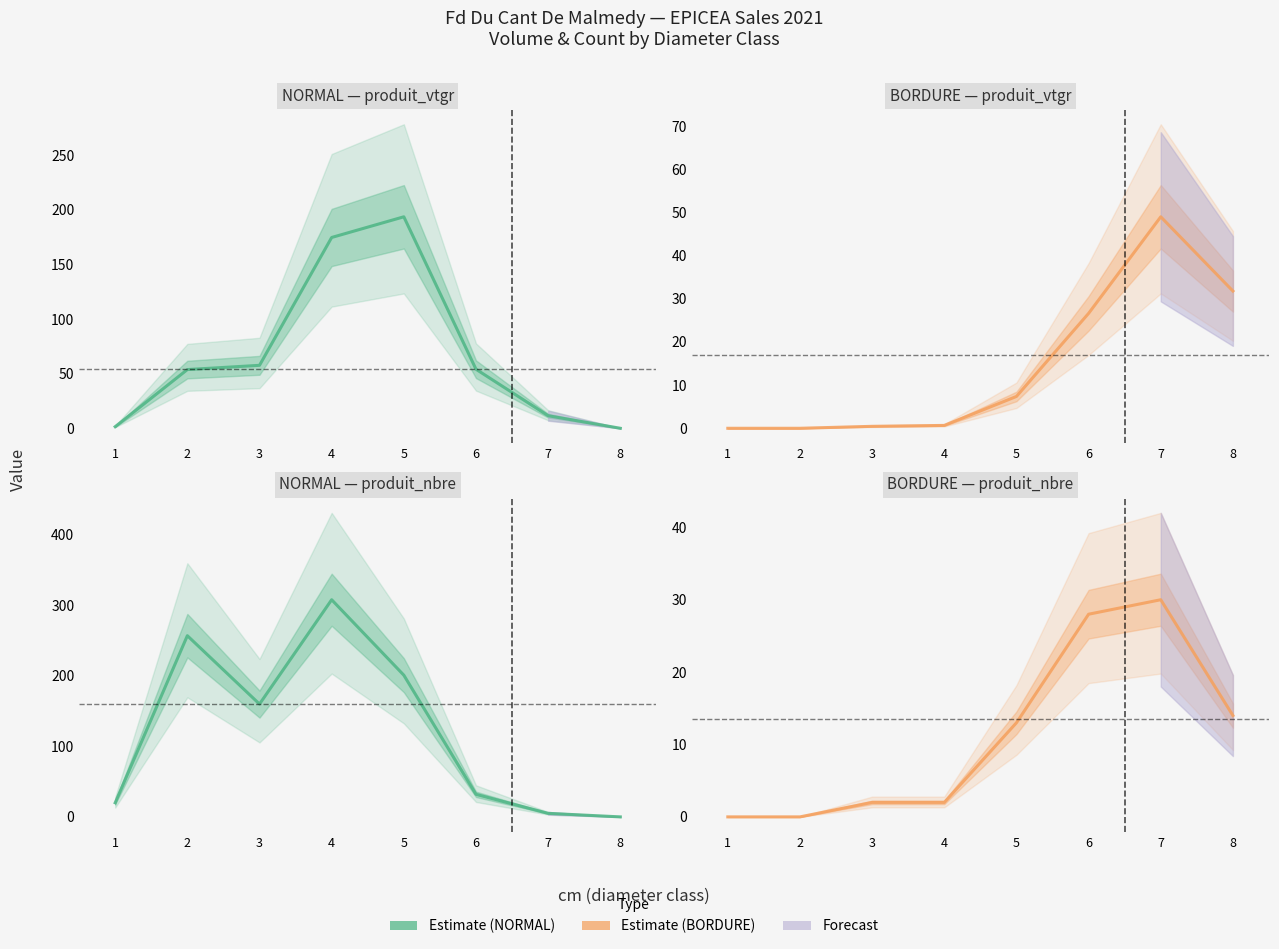

Reading left to right, what are all the values shown in this chart?

NORMAL — produit_vtgr: 1.5	53.8	57.7	174.8	193.7	54.1	11.5	0.0
BORDURE — produit_vtgr: 0.0	0.0	0.5	0.7	7.4	26.6	49.0	31.8
NORMAL — produit_nbre: 20.0	257.0	160.0	308.0	201.0	32.0	5.0	0.0
BORDURE — produit_nbre: 0.0	0.0	2.0	2.0	13.0	28.0	30.0	14.0